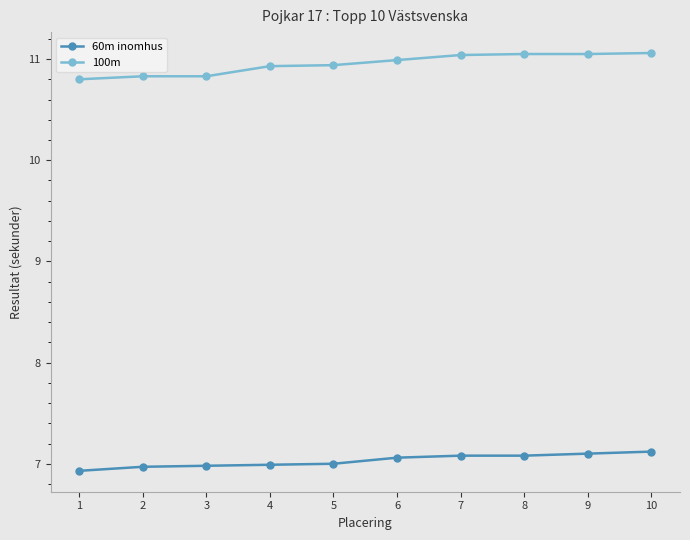

What is the value of the 60m inomhus point at the 5th from the left?

7.0